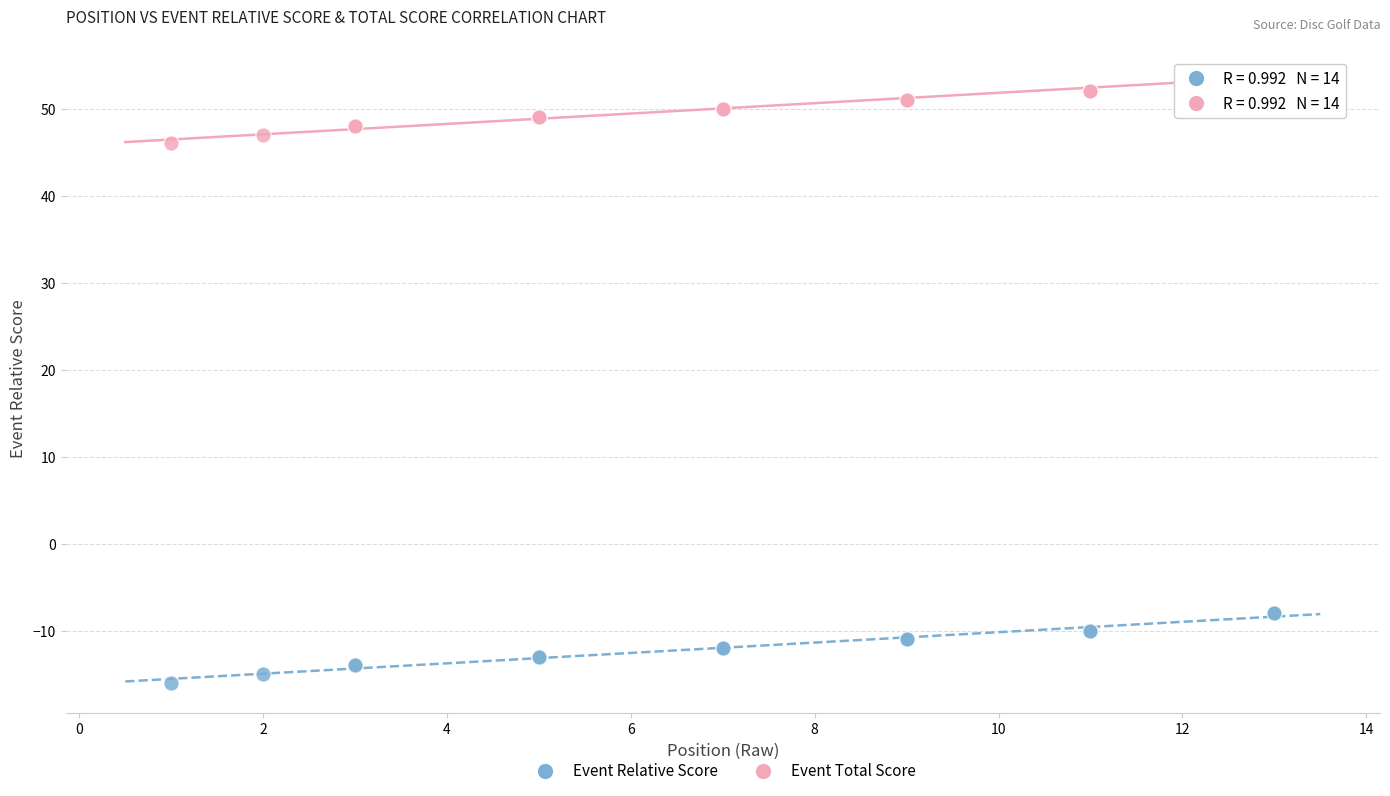

Which series reaches the minimum Y coordinate?

Event Relative Score